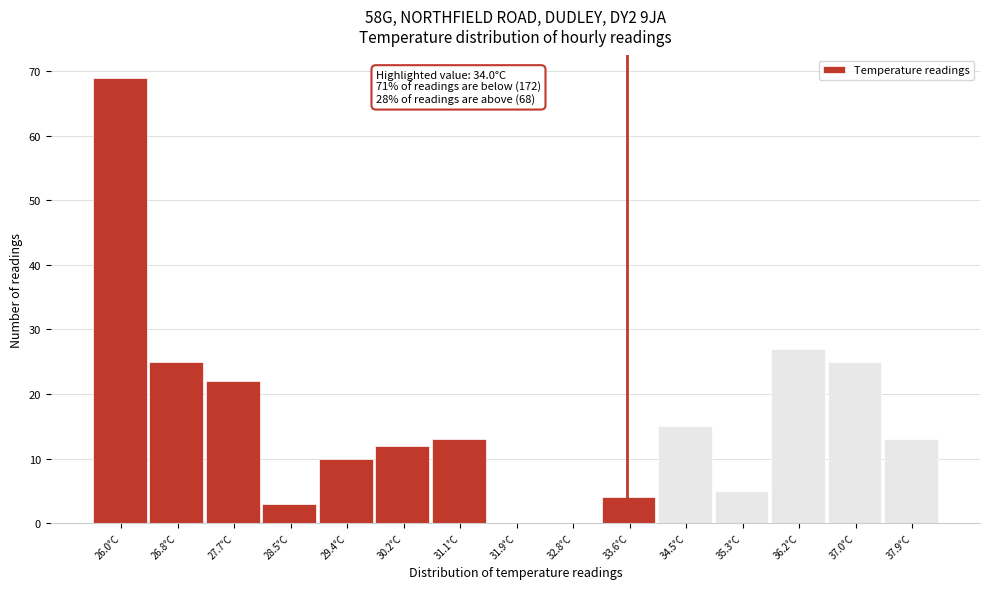

Reading left to right, list all the values displayed in this chart.

26.0°C=69	26.8°C=25	27.7°C=22	28.5°C=3	29.4°C=10	30.2°C=12	31.1°C=13	31.9°C=0	32.8°C=0	33.6°C=4	34.5°C=15	35.3°C=5	36.2°C=27	37.0°C=25	37.9°C=13